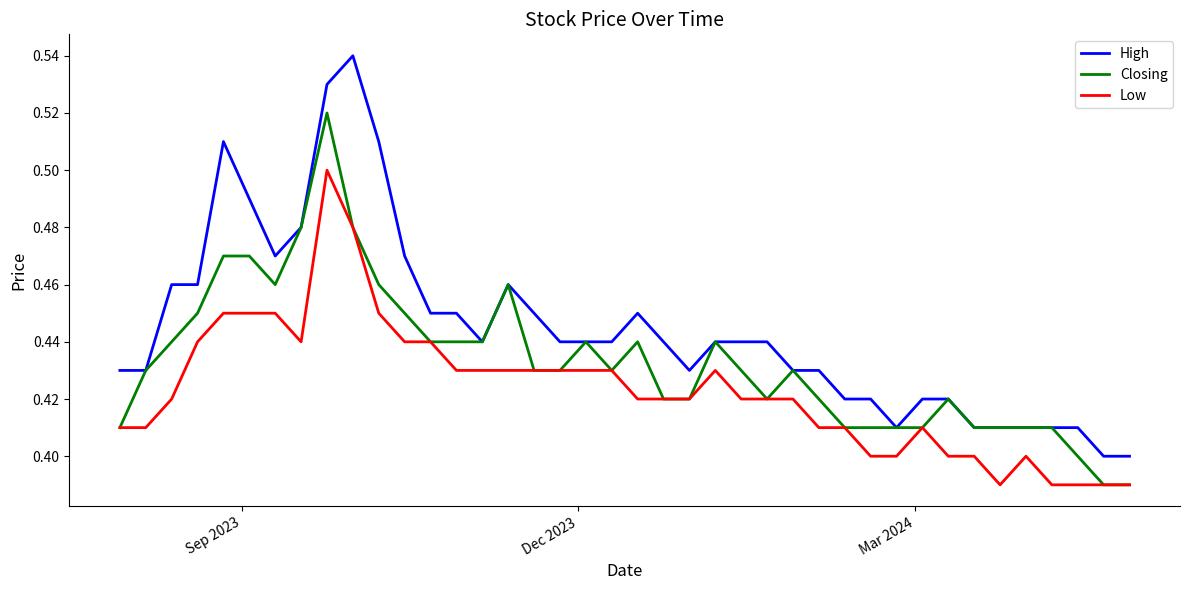

What are all the series names shown in the legend?

High, Closing, Low